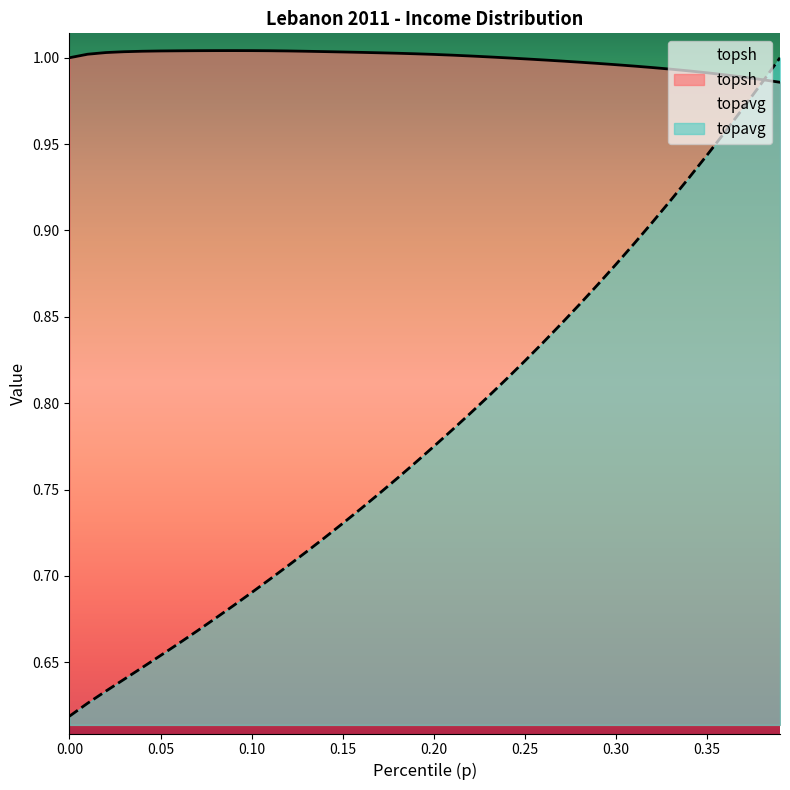

Is it true that topsh equals 1.0 at 0.00?

True